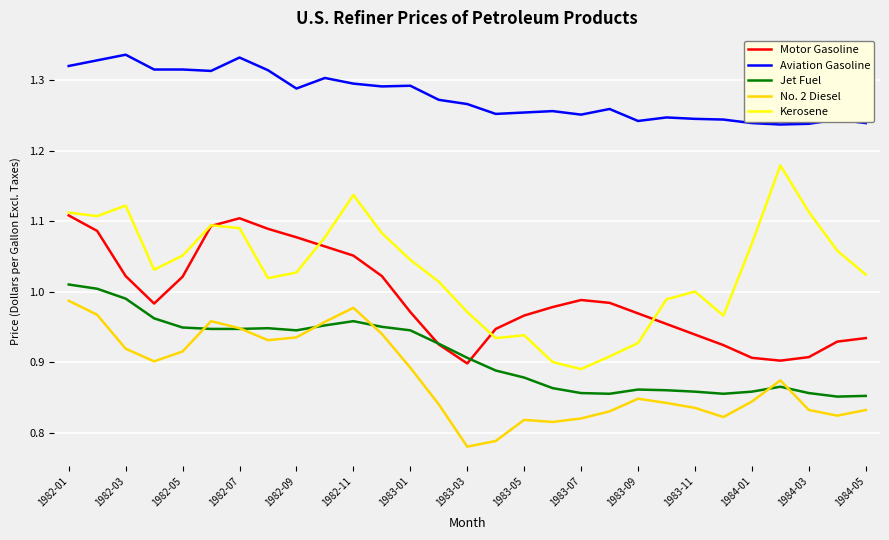

What are all the series names shown in the legend?

Motor Gasoline, Aviation Gasoline, Jet Fuel, No. 2 Diesel, Kerosene